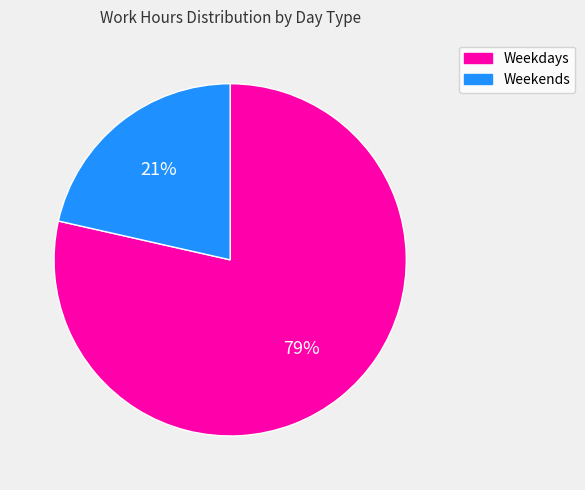

Is there any slice that represents more than half of the pie?

Yes